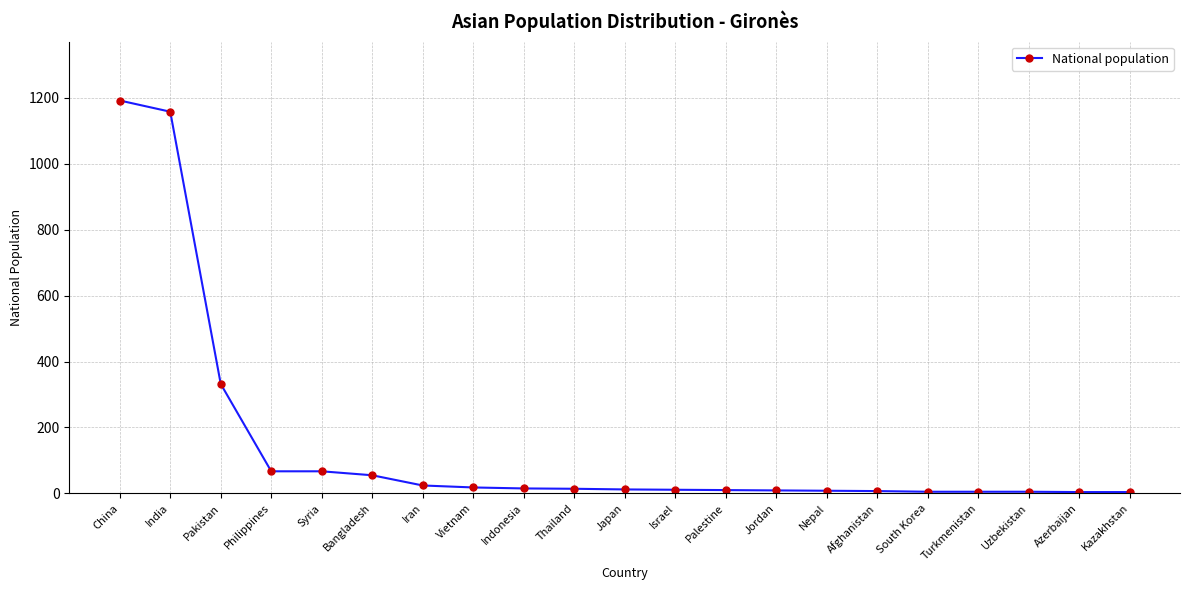

What is the greatest value displayed?

1192